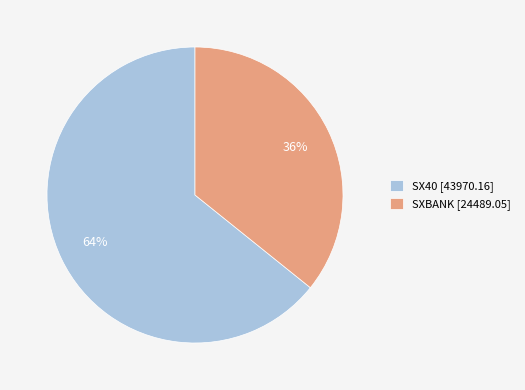

Which slice is the largest?

SX40